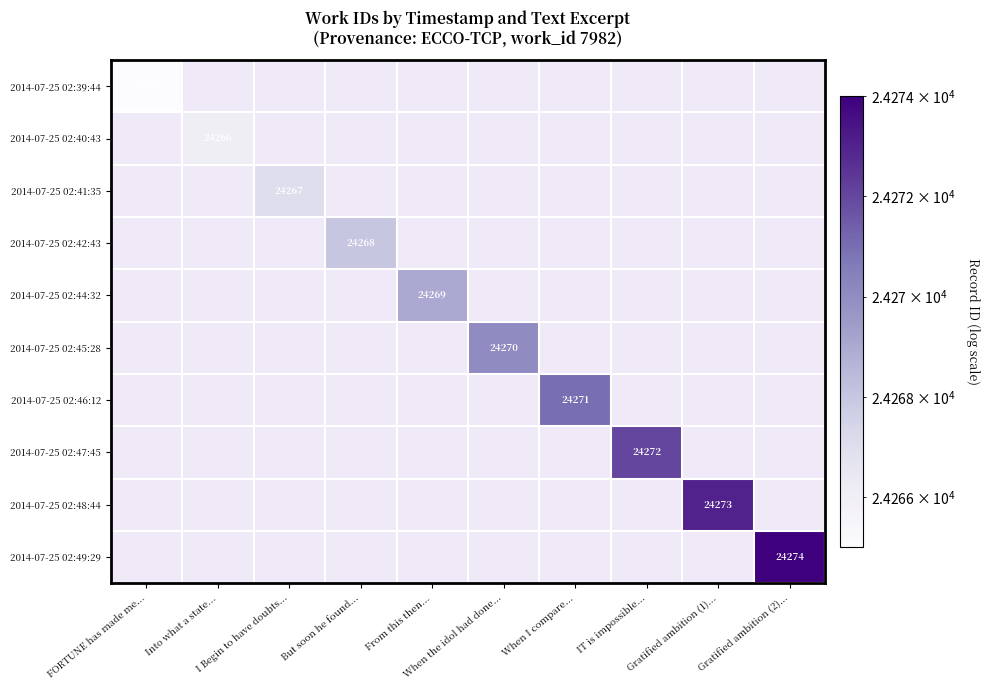

Which has a higher value, But soon he found... or From this then...?

From this then...